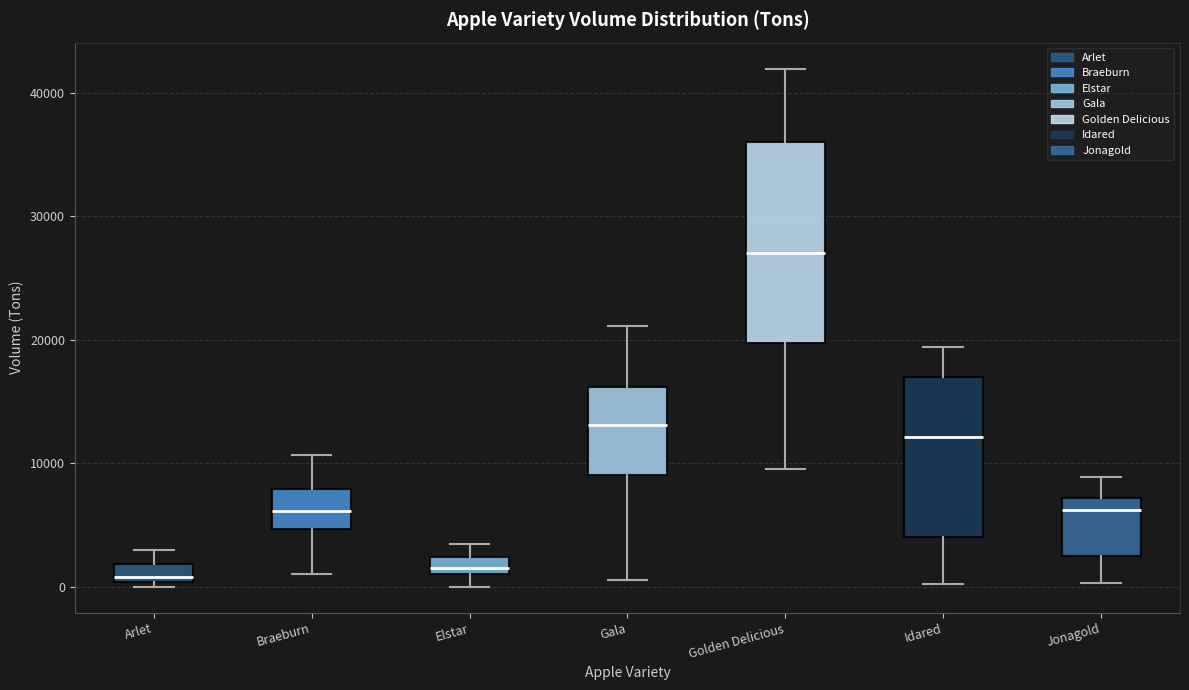

Where is the upper edge of the box for Golden Delicious on the y-axis? The values are not printed on the chart, so give them approximately, as read against the axis.

36000